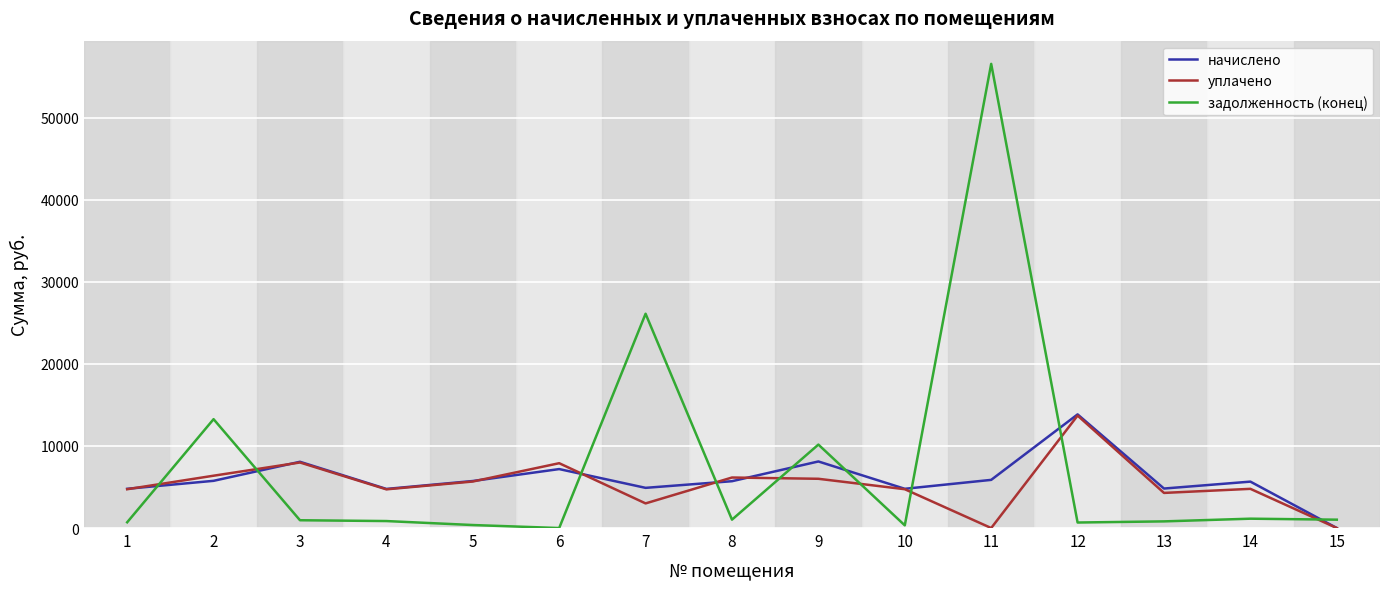

What is the total value across all series at 8?

12879.7